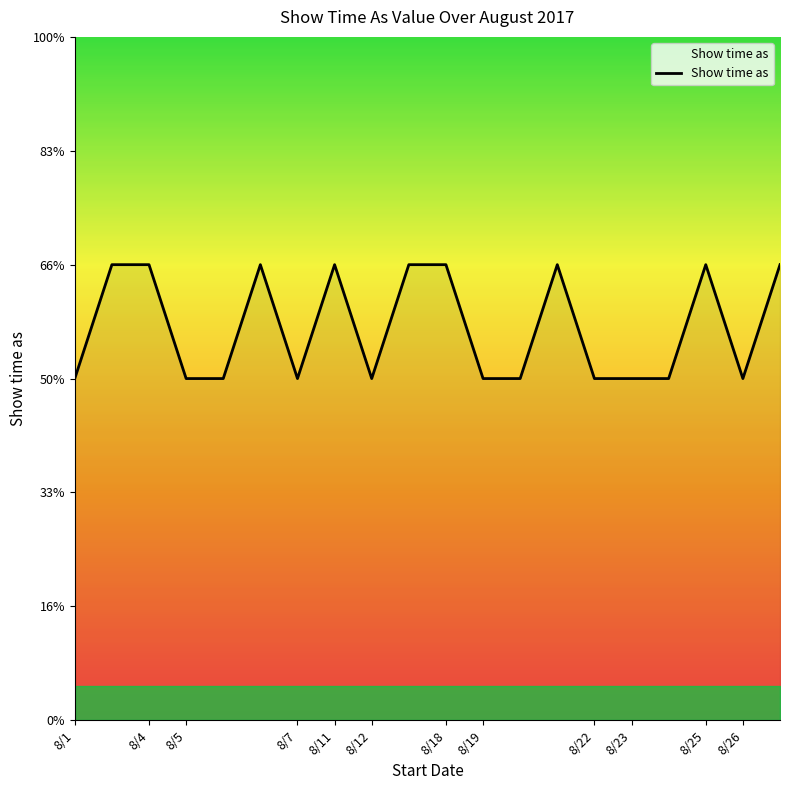

Does the chart have visible grid lines?

No